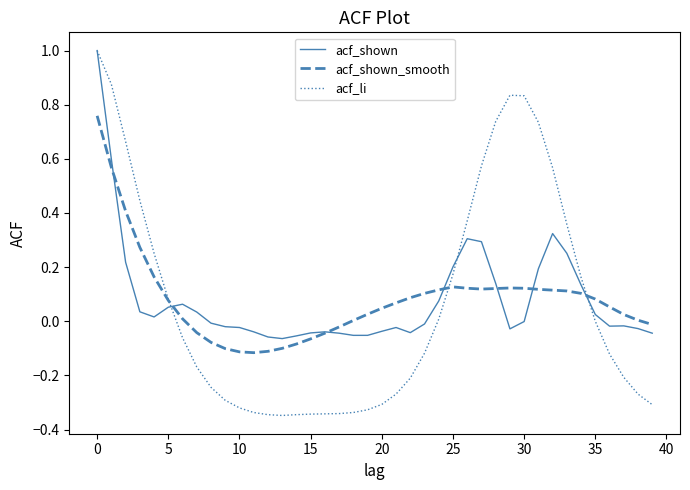

What is the greatest value displayed?

1.0